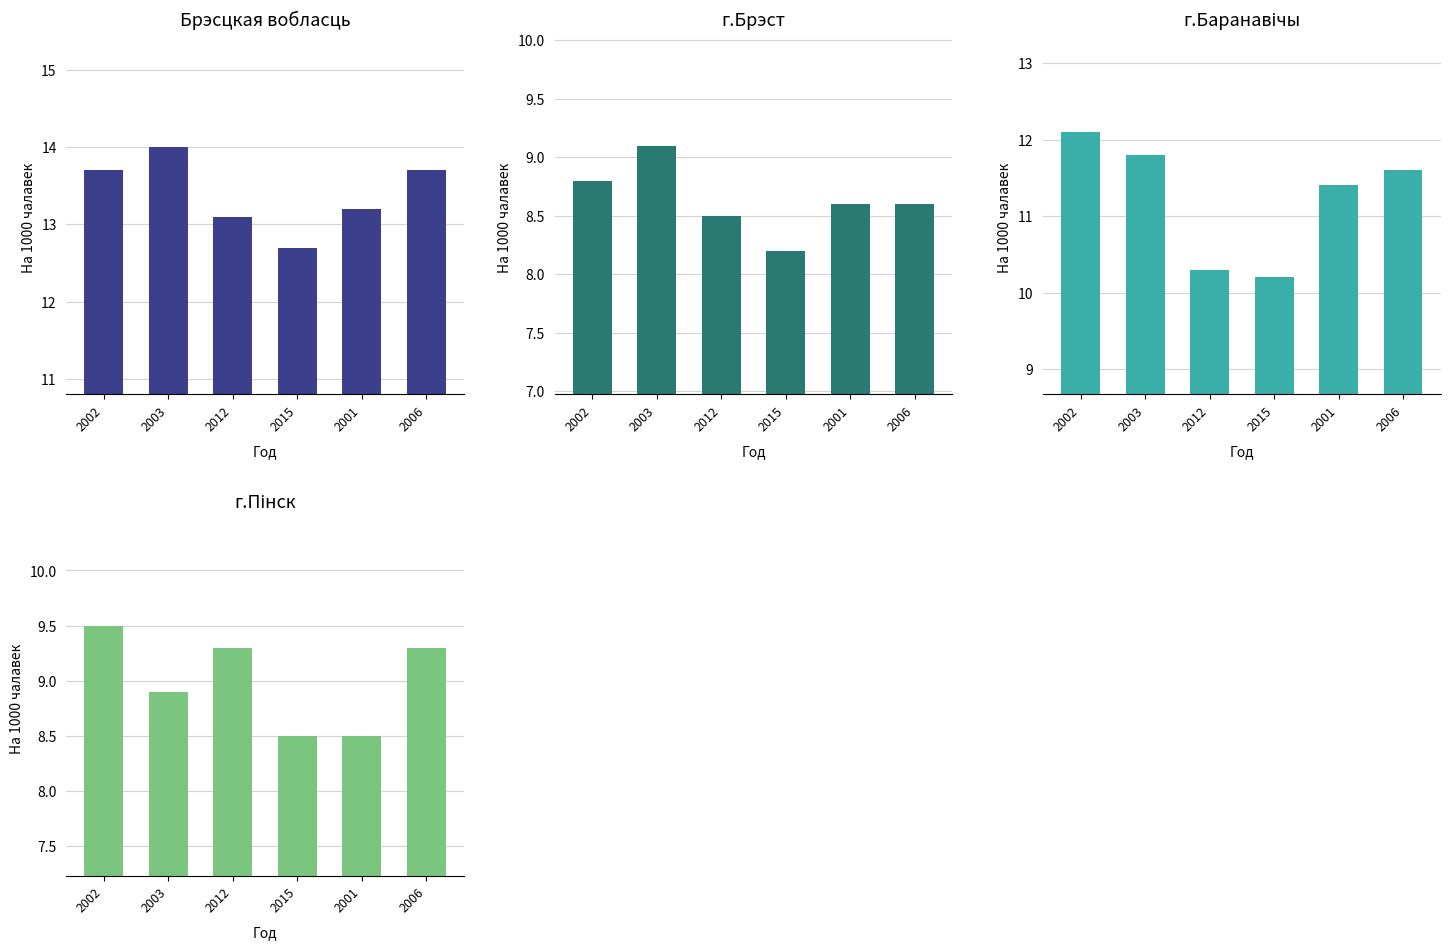

Reading left to right, list all the values displayed in this chart.

Брэсцкая вобласць: 13.7	14.0	13.1	12.7	13.2	13.7
г.Брэст: 8.8	9.1	8.5	8.2	8.6	8.6
г.Баранавічы: 12.1	11.8	10.3	10.2	11.4	11.6
г.Пінск: 9.5	8.9	9.3	8.5	8.5	9.3